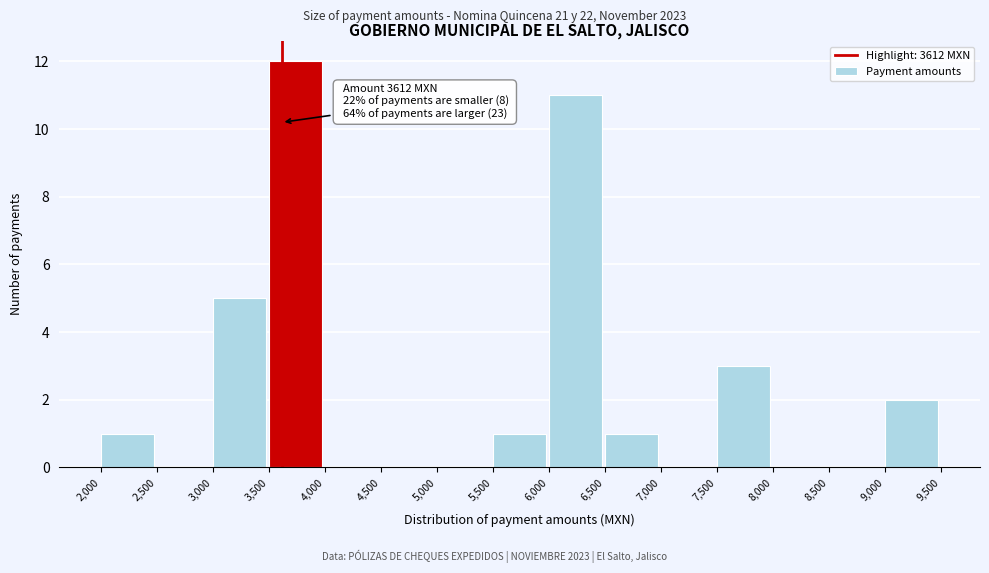

Over which range of the x-axis is the bar tallest?

3,500 to 4,000